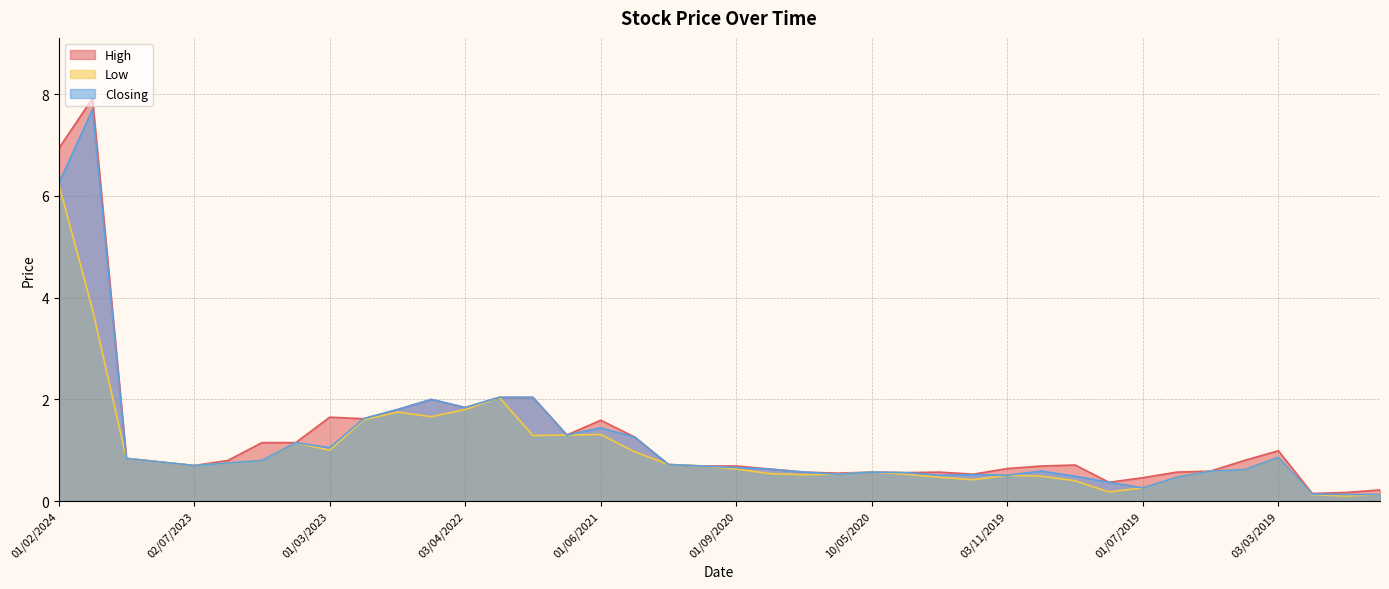

What is the difference between the maximum and second lowest values in the High series?

7.8